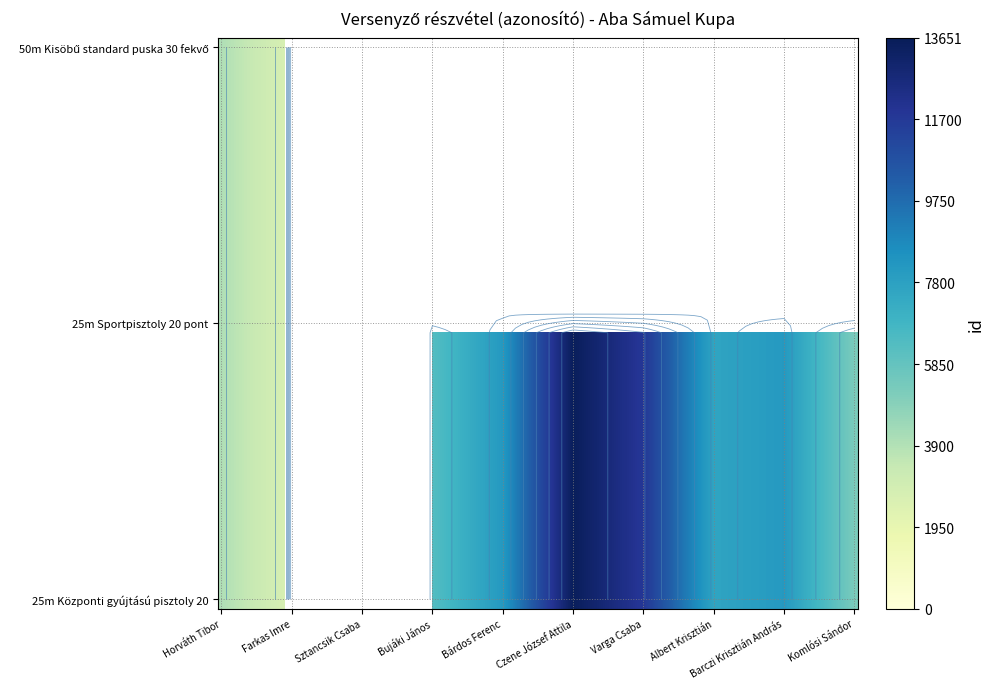

What is the sum of all 25m Központi gyújtású pisztoly 20 values?

67373